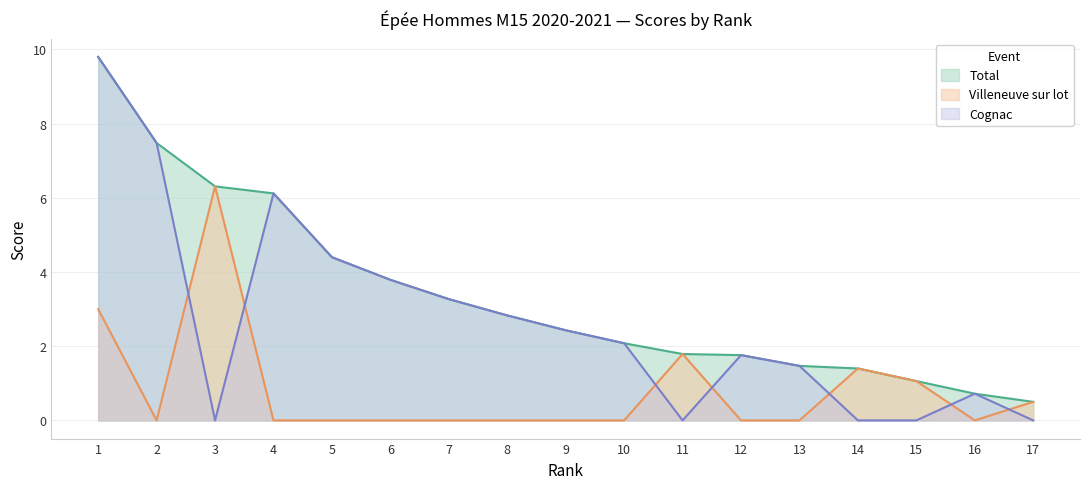

Between 4 and 7, which is larger?

4